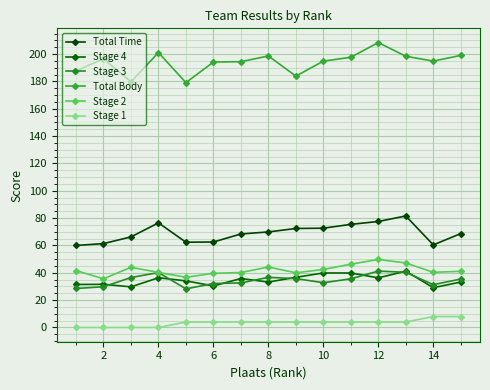

Rank the series by their maximum value, from lowest to highest.

Stage 1, Stage 4, Stage 3, Stage 2, Total Time, Total Body